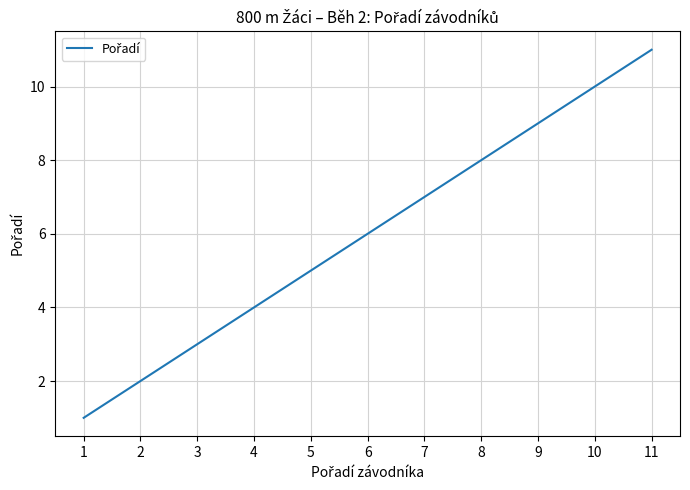

What is the change in value from 3 to 6?

+3